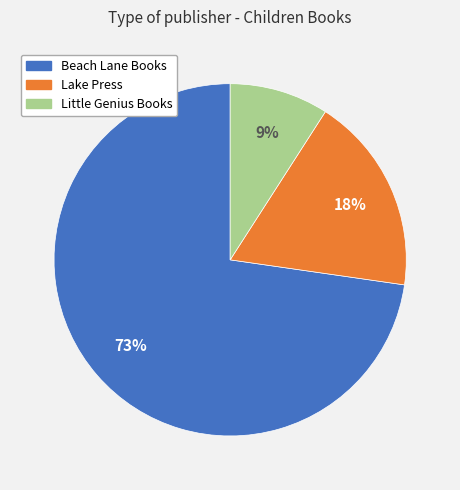

How many segments does this pie chart have?

3